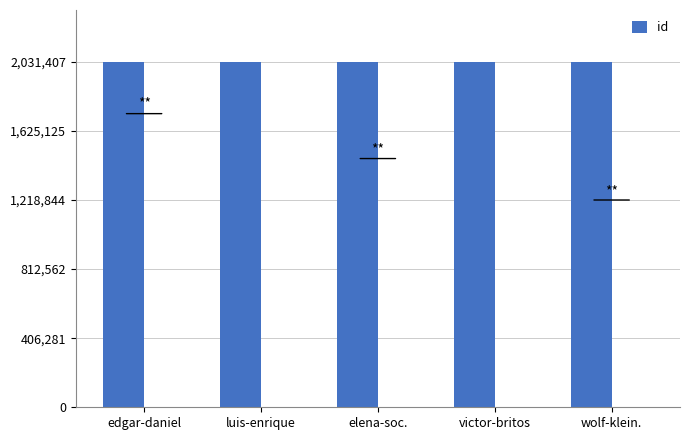

The chart shows a value of 2031407 at edgar-daniel. True or false?

True